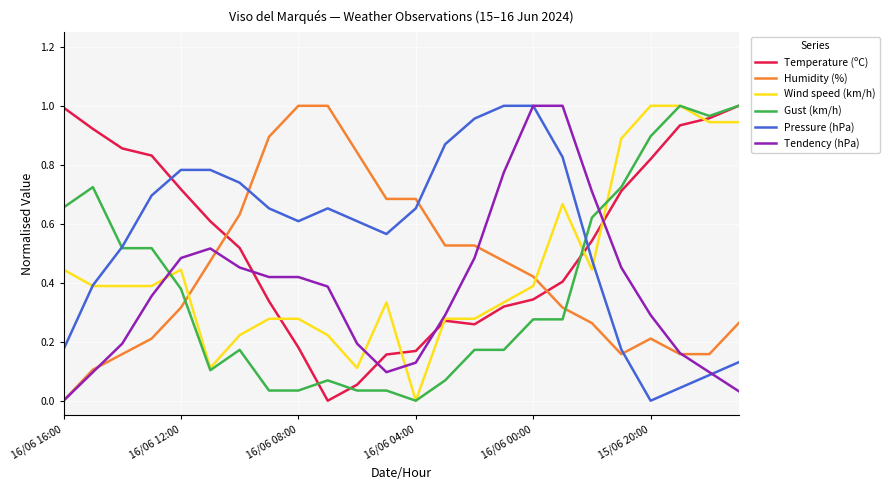

Which series ends up on top after the final intersection of Temperature (ºC) and Humidity (%)?

Temperature (ºC)